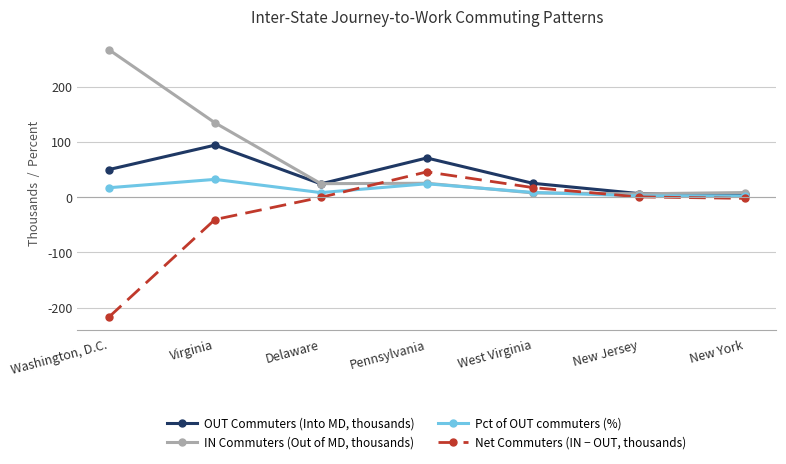

What is the difference between the IN Commuters (Out of MD, thousands) values at West Virginia and Delaware?

16.7